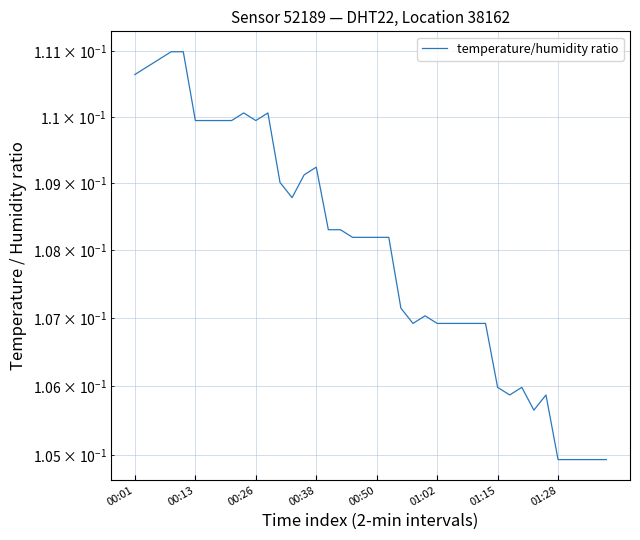

At which category does the data reach its first local peak?

9